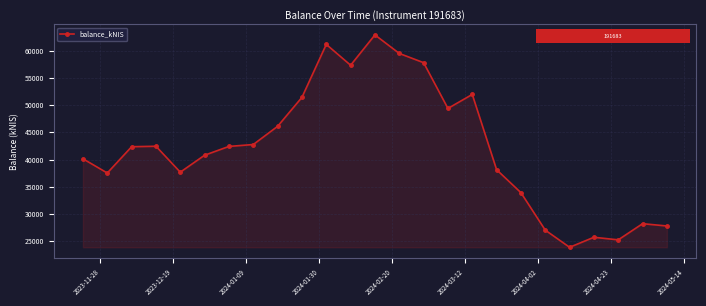

What is the difference between the maximum and minimum values?

39070.1